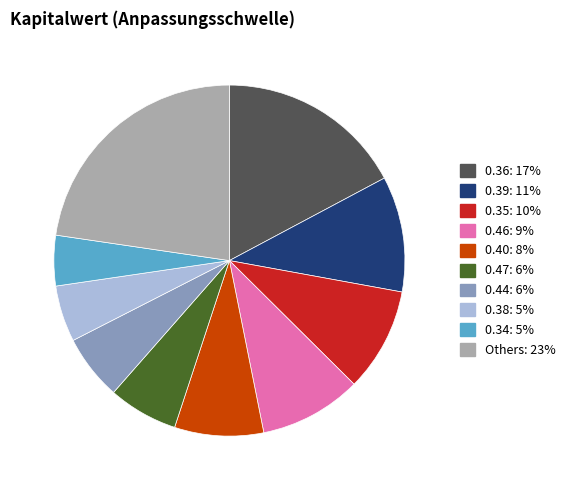

Does any single category account for the majority?

No